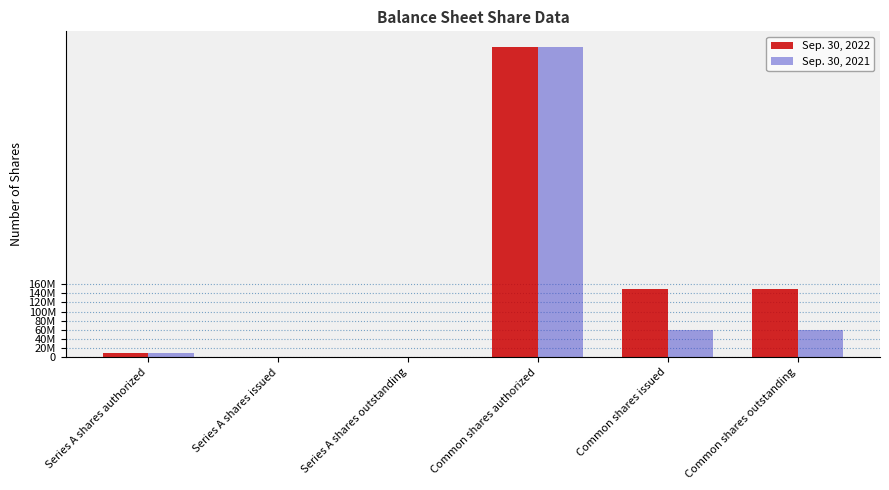

What are all the series names shown in the legend?

Sep. 30, 2022, Sep. 30, 2021